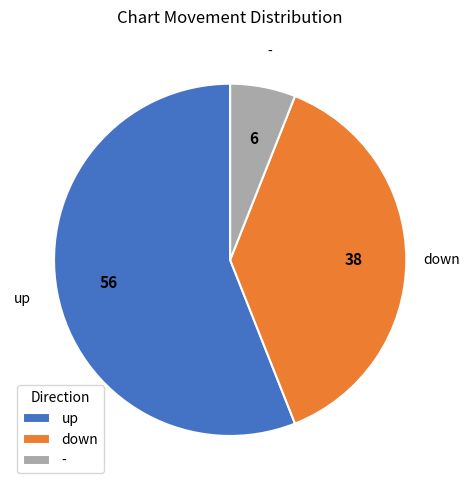

Do - and down together represent more than half of the pie?

No